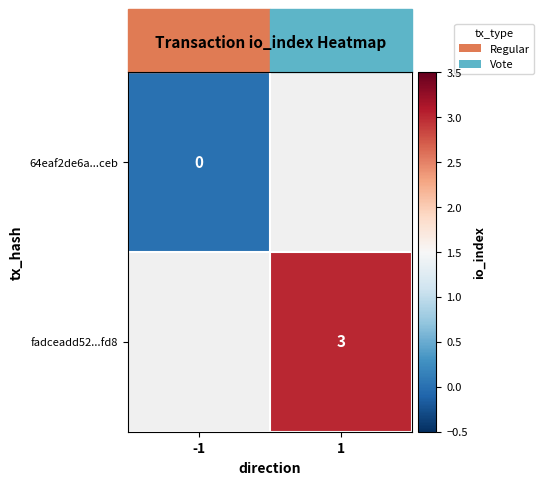

Is it true that fadceadd52...fd8 equals 5 at 1?

False